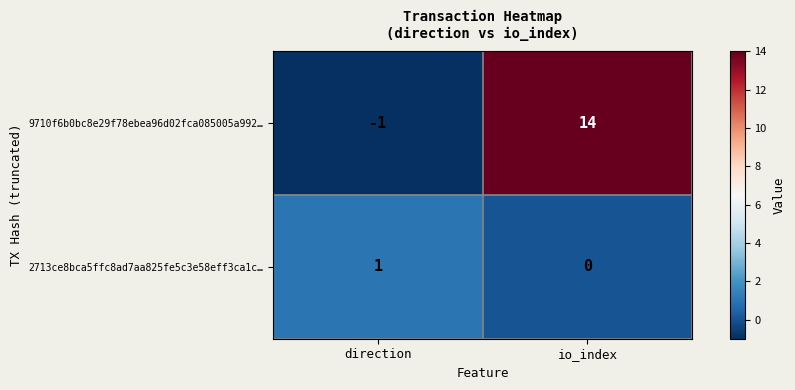

Count the number of data series in this chart.

2